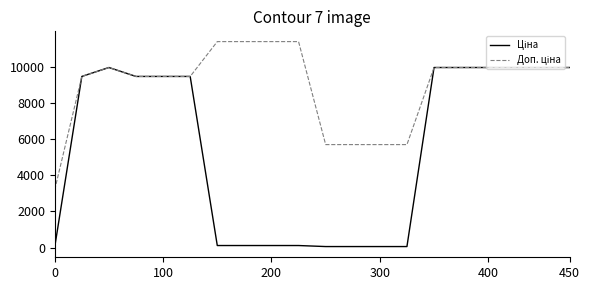

What is the maximum value shown in the chart?

11410.0